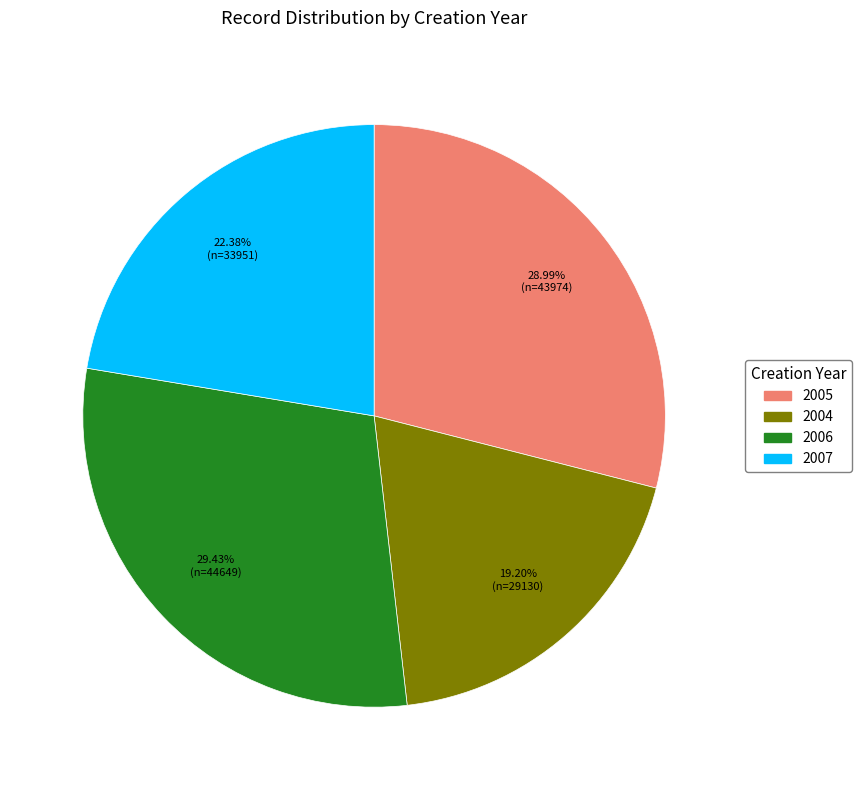

Between 2004 and 2007, which is larger?

2007